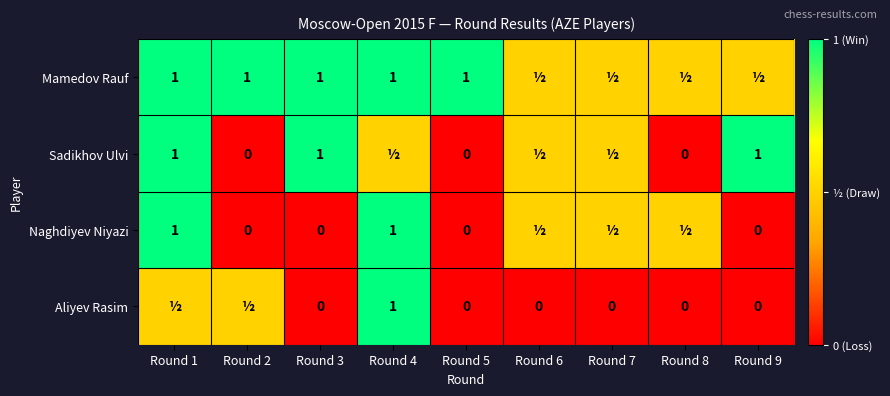

What is the total value across all series at Round 7?

1.5